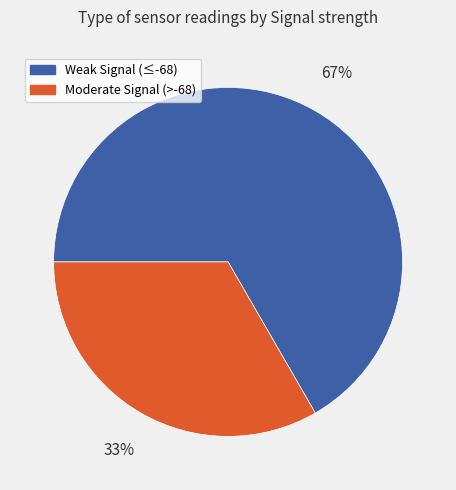

True or false: Weak Signal (≤-68) accounts for 59% of the total.

False